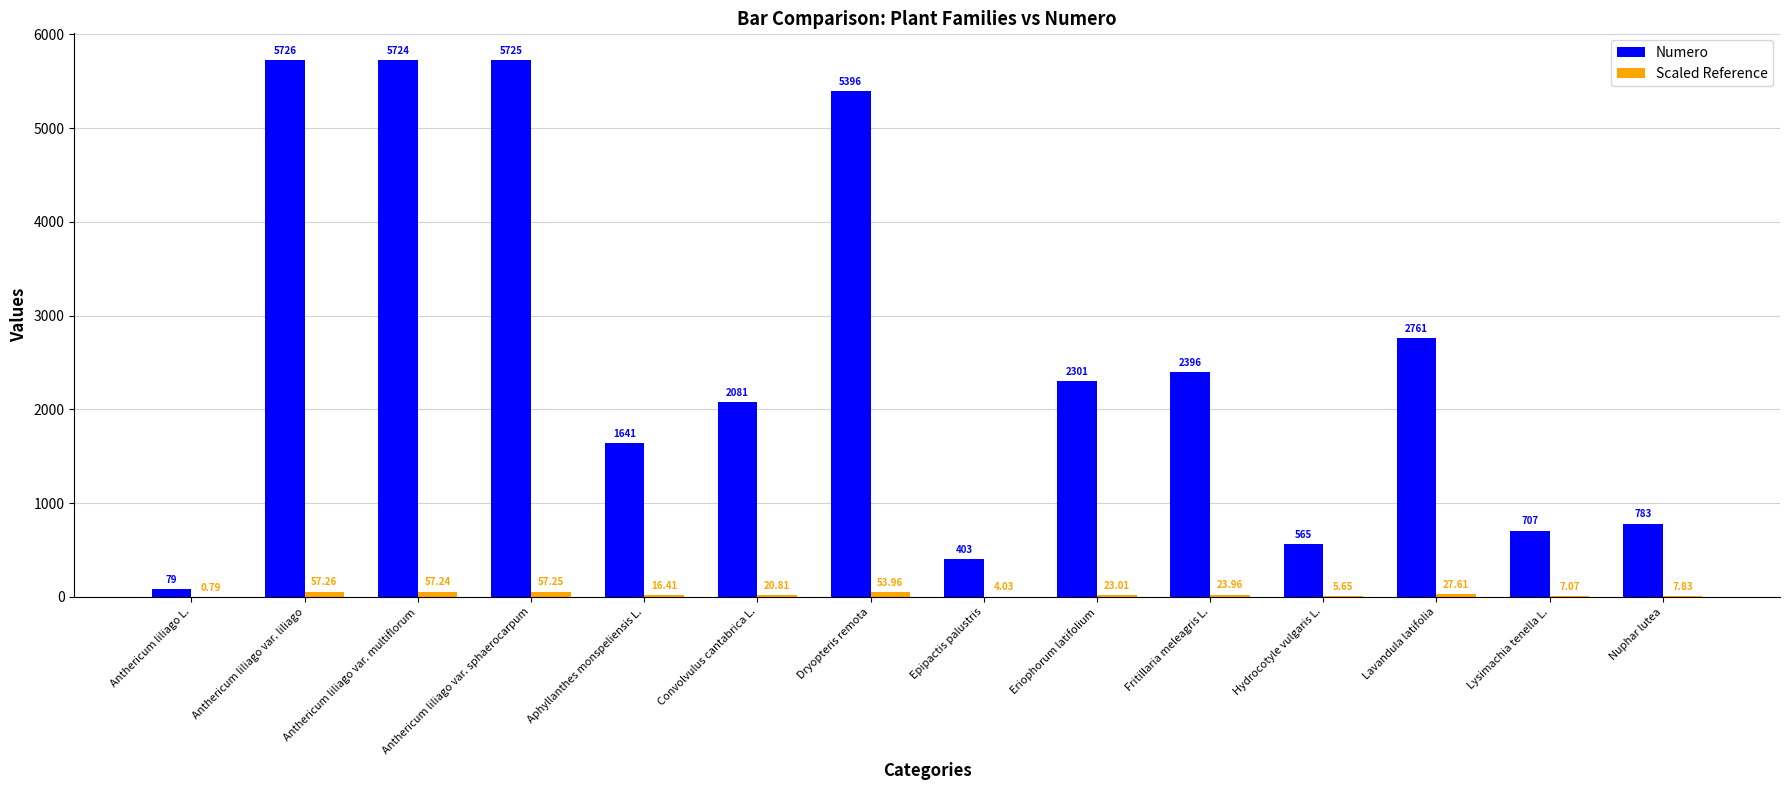

Where does the Numero series first go above 2301?

Anthericum liliago var. liliago